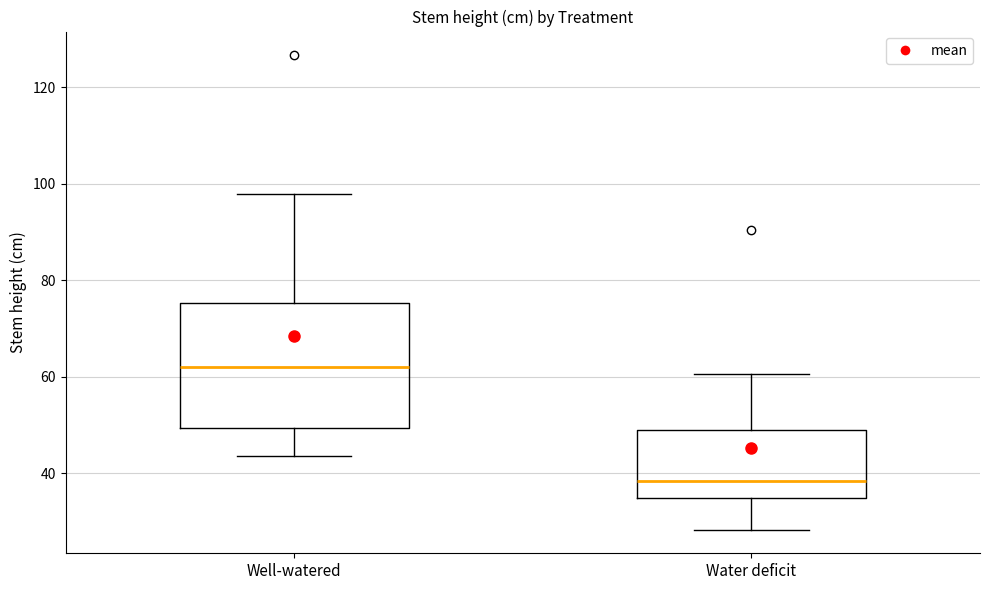

Which box is the tallest, from its lower edge to its upper edge?

Well-watered